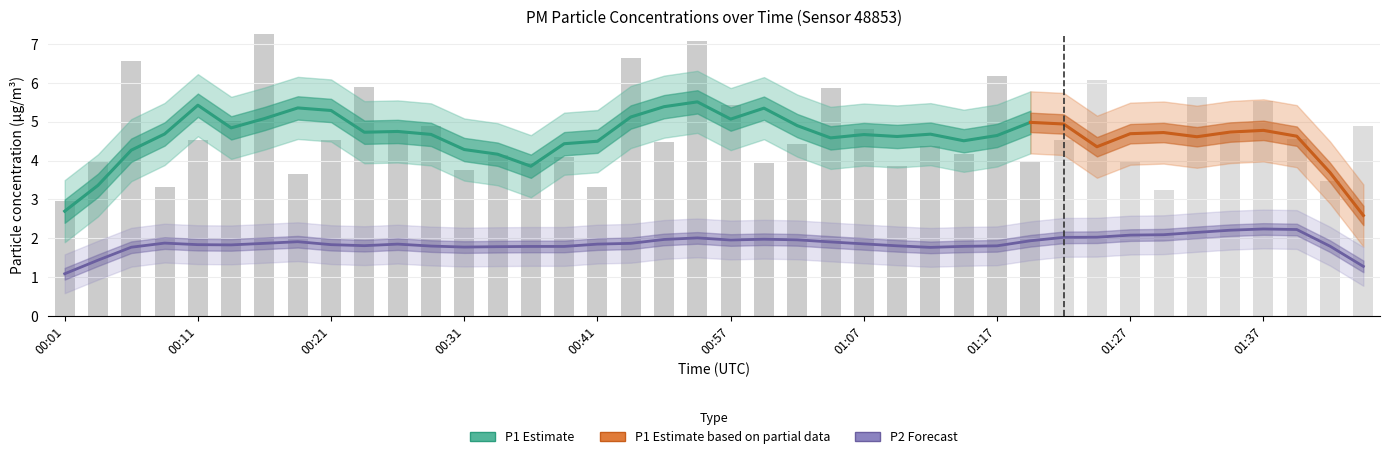

Rank the categories by P2 value from highest to lowest.

01:37, 00:57, 01:25, 01:40, 01:32, 01:35, 00:14, 01:05, 01:22, 01:45, 01:42, 01:10, 00:04, 00:31, 00:49, 00:52, 00:21, 01:27, 01:30, 01:00, 01:17, 01:19, 00:24, 00:55, 00:06, 00:16, 00:19, 00:39, 01:07, 00:09, 00:26, 00:36, 01:02, 00:34, 00:41, 00:11, 00:29, 01:12, 00:01, 01:15